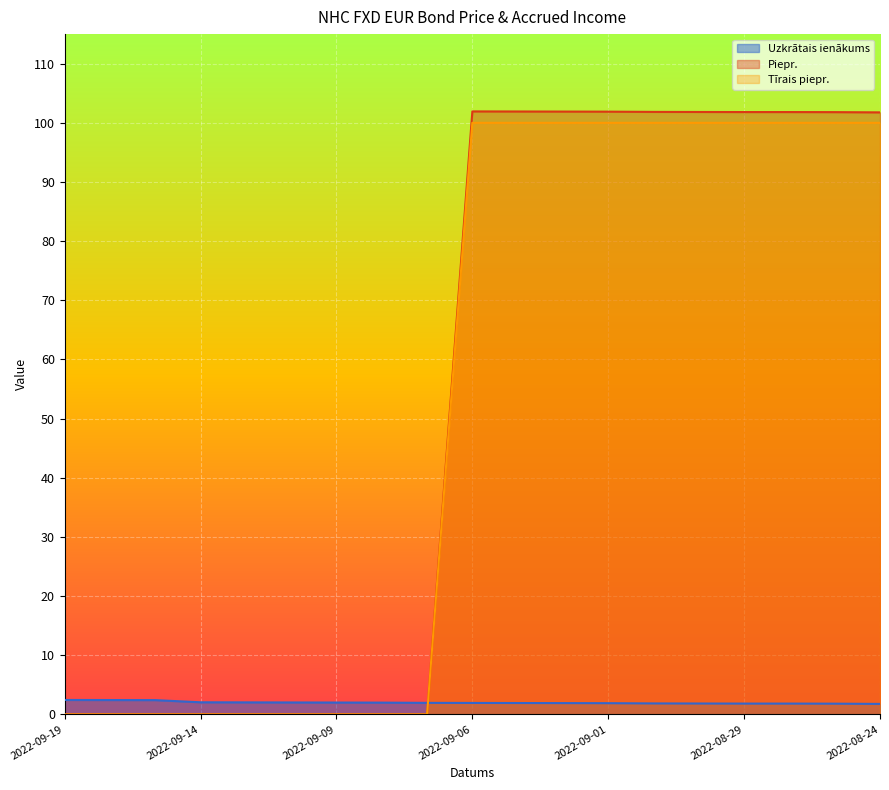

List the series in order of their peak value, lowest first.

Uzkrātais ienākums, Tīrais piepr., Piepr.